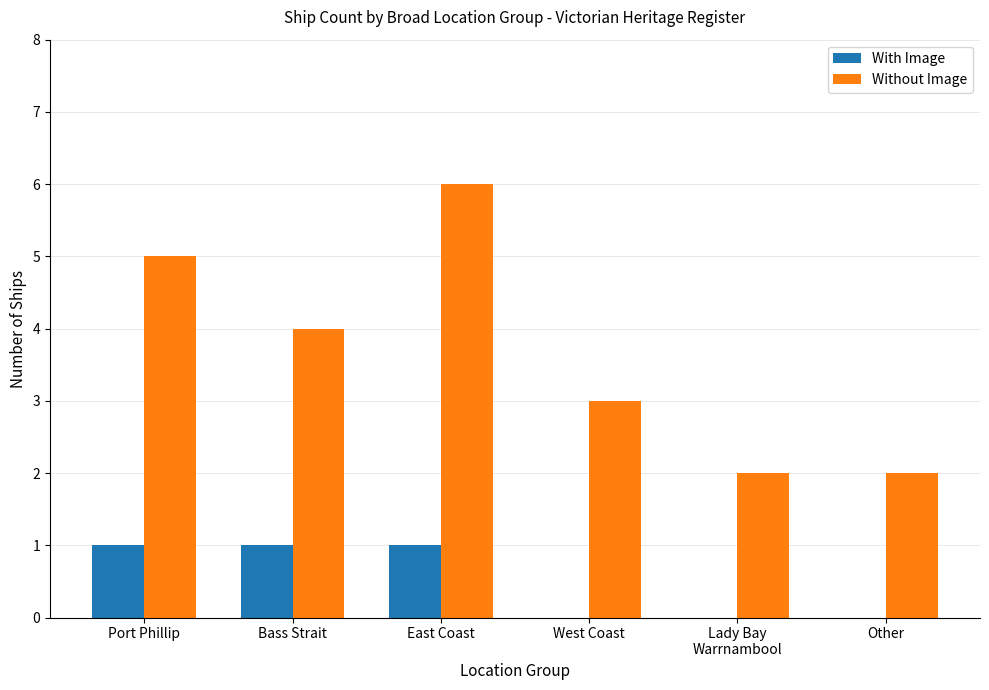

Count the Without Image values in the range 2 to 5.

5